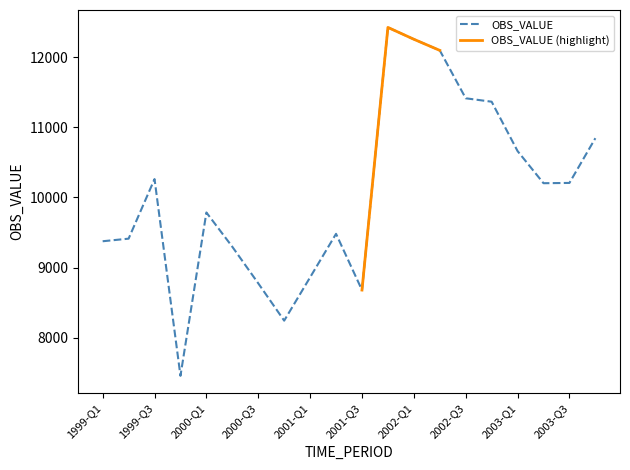

What position from the left is 1999-Q4?

4